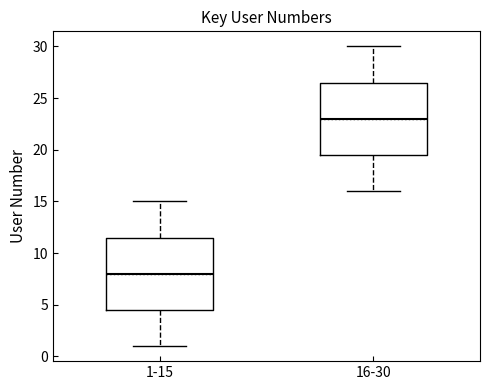

Where does the median line of the box for 1-15 sit on the y-axis? The values are not printed on the chart, so give them approximately, as read against the axis.

8.0